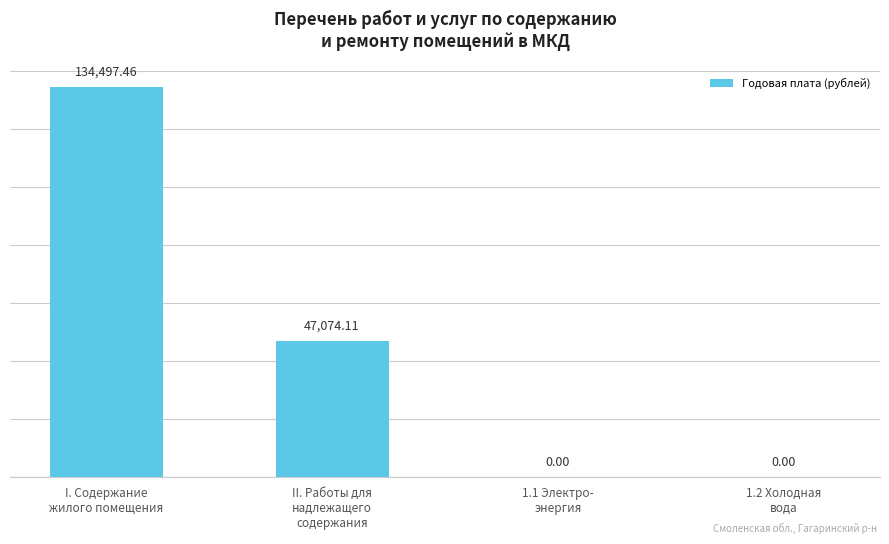

True or false: the data shows 76519.0 at II. Работы для
надлежащего
содержания.

False